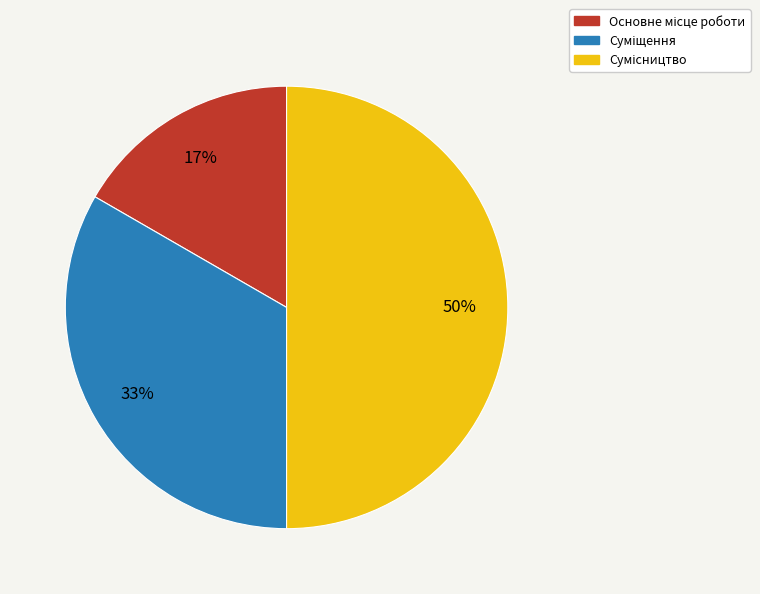

To the nearest percent, what is the average slice percentage?

33%